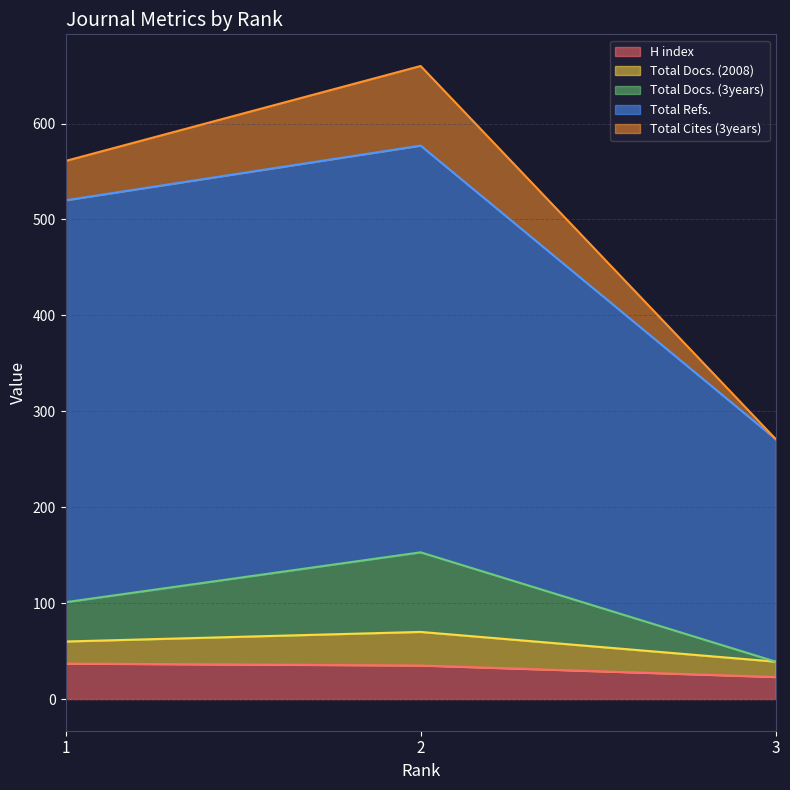

What is the spread (max minus min) of values at 3?

248